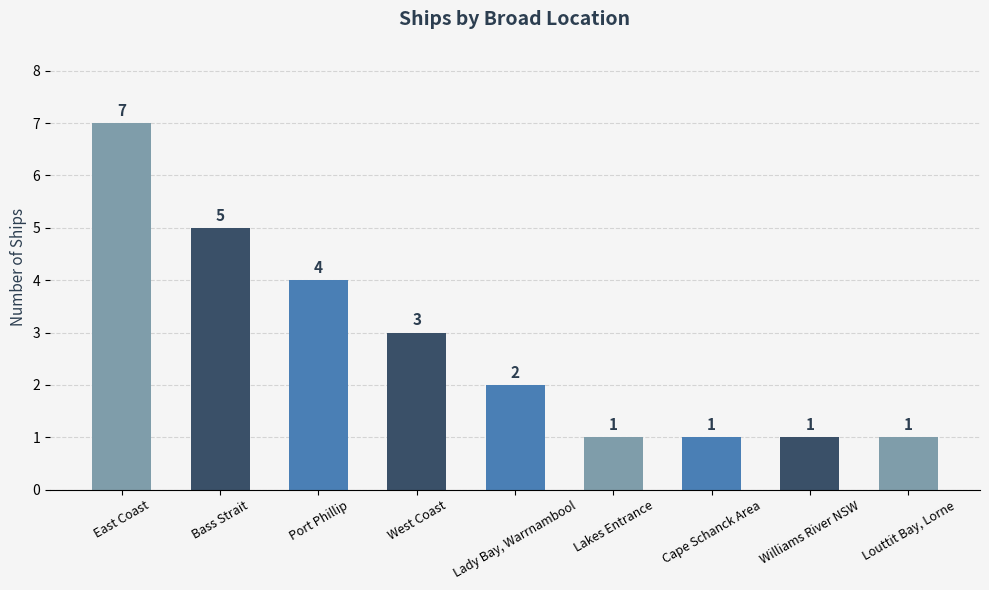

Is it true that the value at Lady Bay, Warrnambool is 4?

False